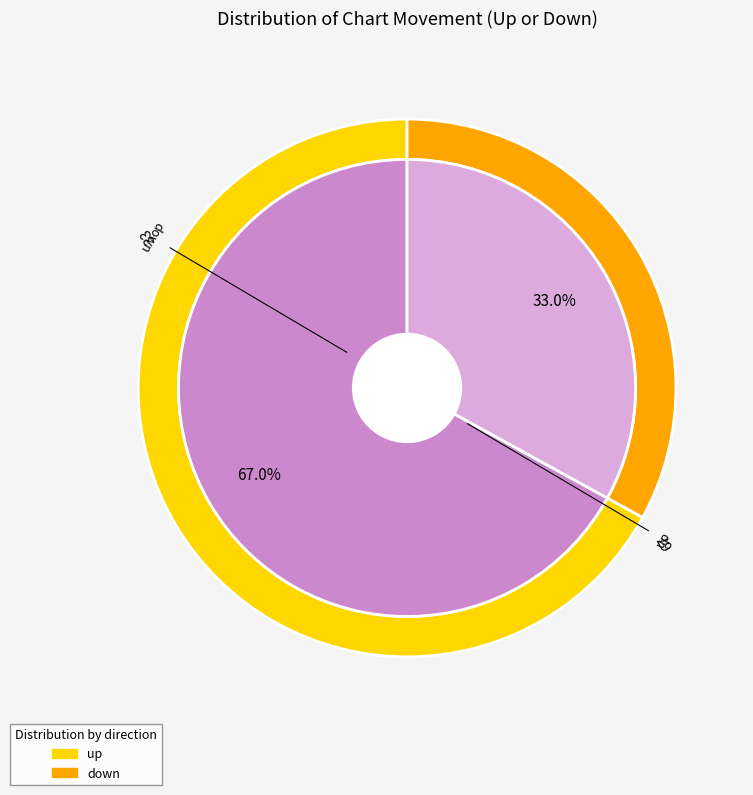

What portion of the pie excludes down?

67.0%